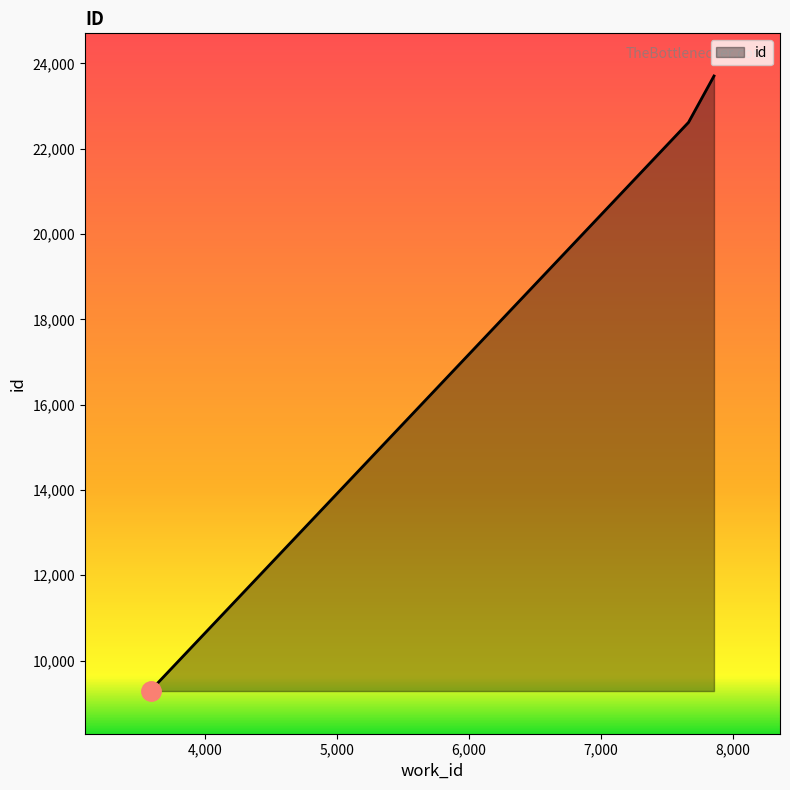

What is the greatest value displayed?

23703